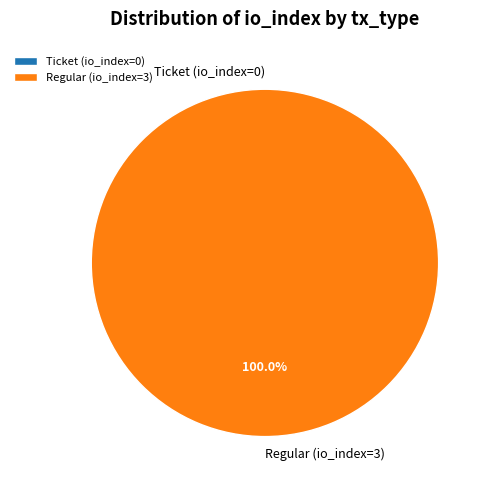

Which slice is the largest?

Regular (io_index=3)